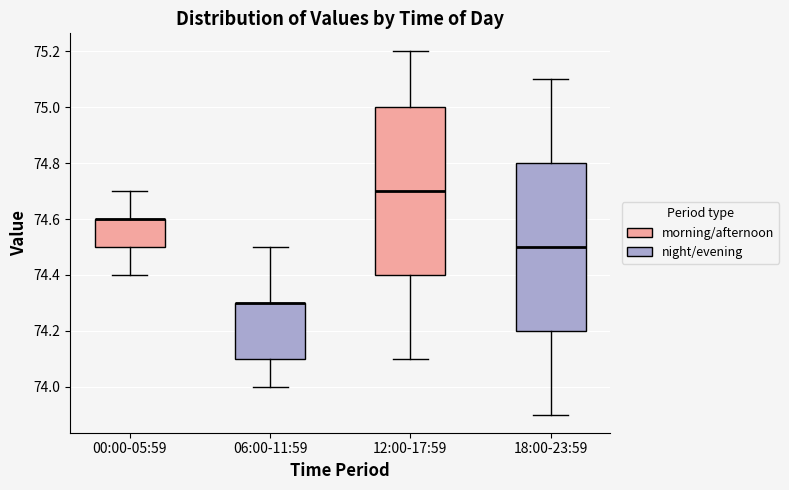

Where is the upper edge of the box for 00:00-05:59 on the y-axis? The values are not printed on the chart, so give them approximately, as read against the axis.

74.6